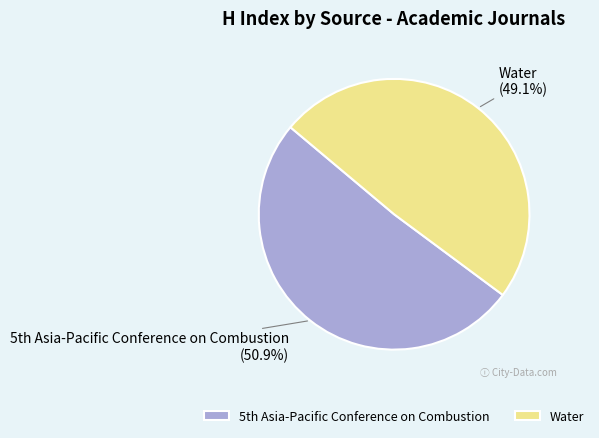

Which category has the smallest portion of the pie?

Water